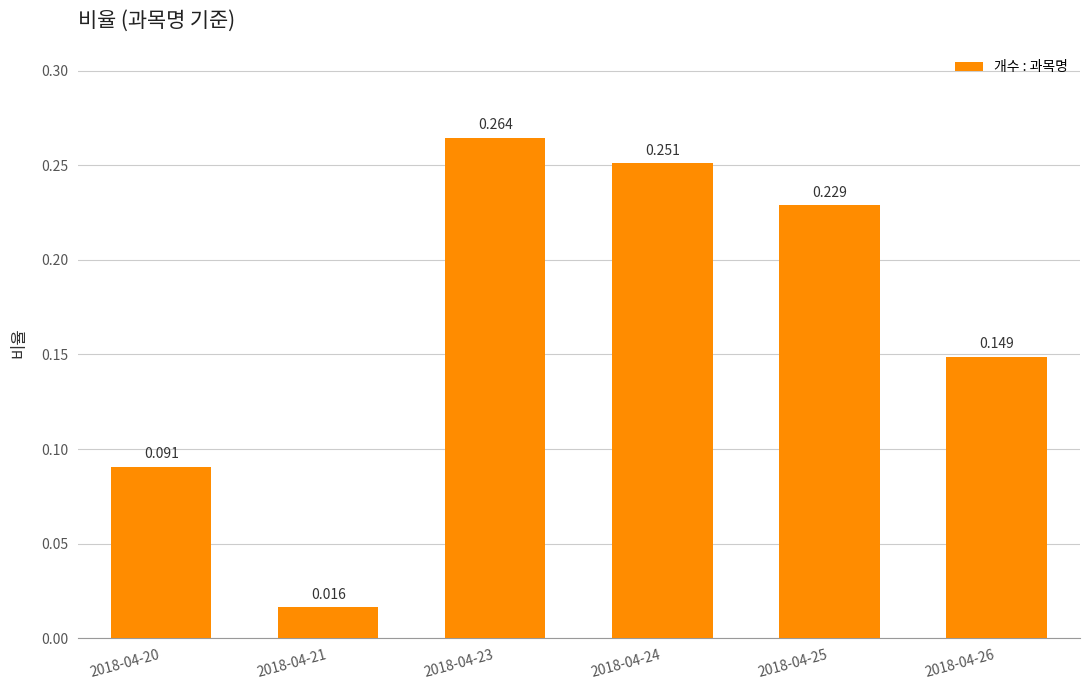

What is the value of the 6th bar from the left?

0.1